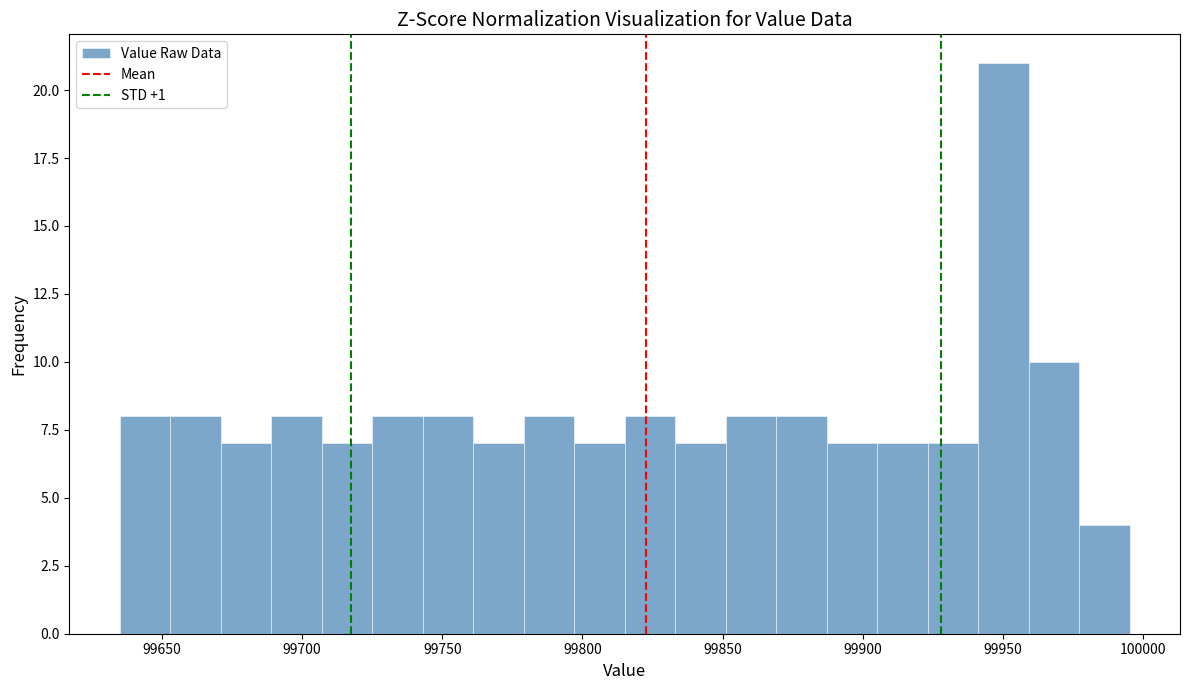

Around what value on the x-axis is the tallest bar? Give the approximate position of its centre, as read against the axis.

99950